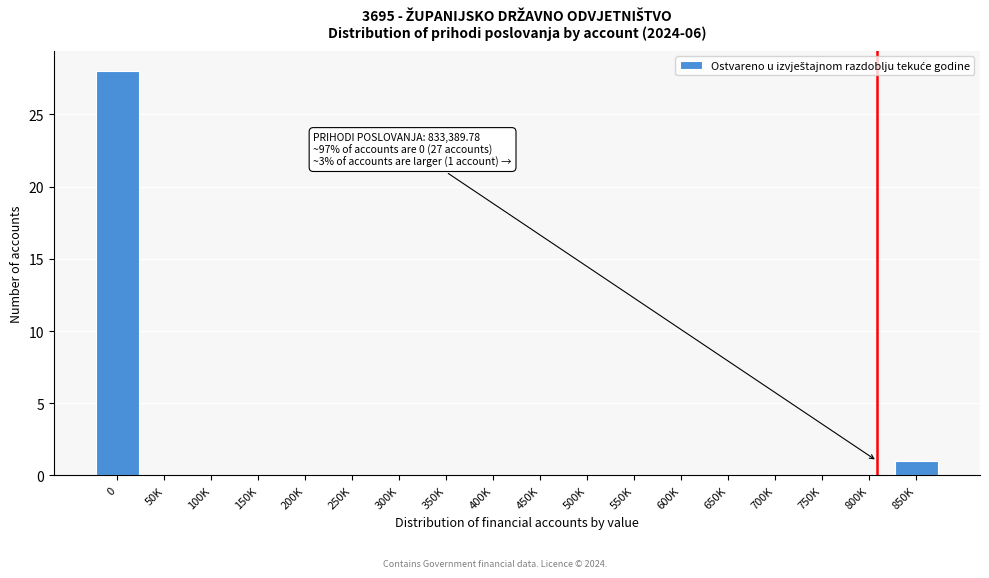

Reading left to right, what are all the values shown in this chart?

0=28	50K=0	100K=0	150K=0	200K=0	250K=0	300K=0	350K=0	400K=0	450K=0	500K=0	550K=0	600K=0	650K=0	700K=0	750K=0	800K=0	850K=1